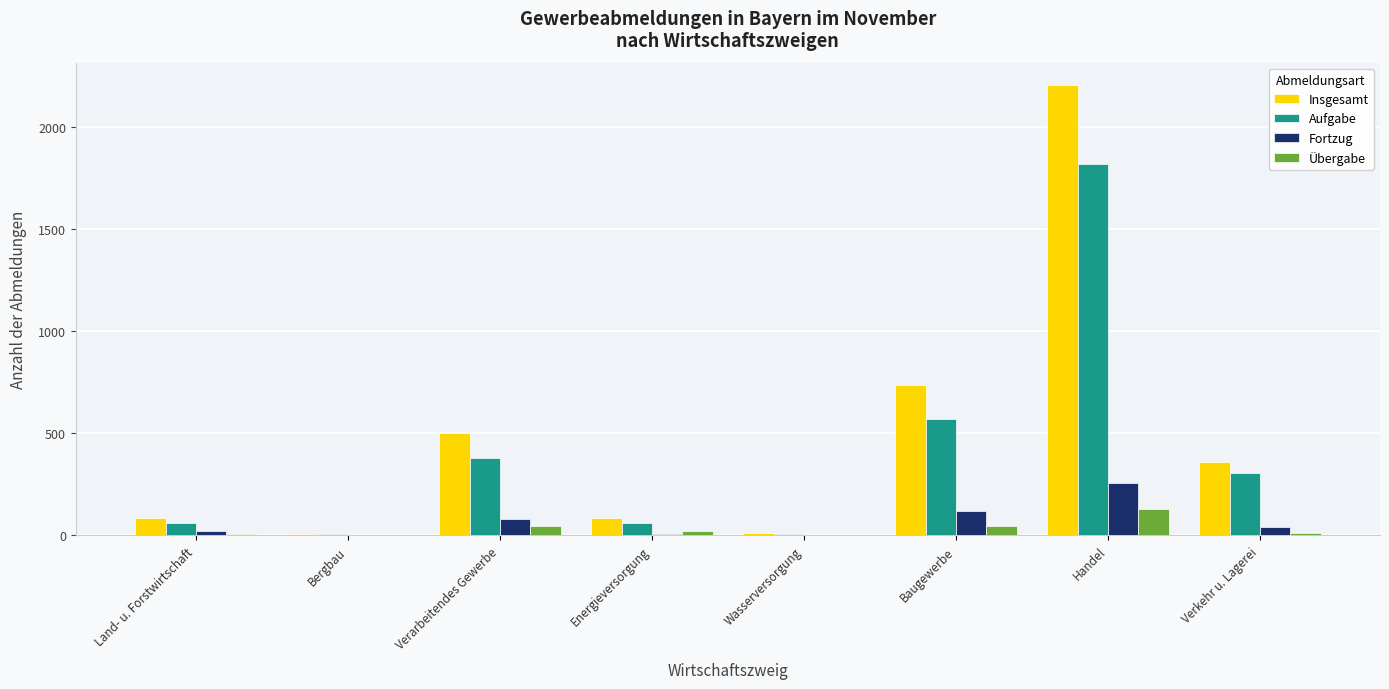

The Fortzug series shows 106 at Bergbau. True or false?

False